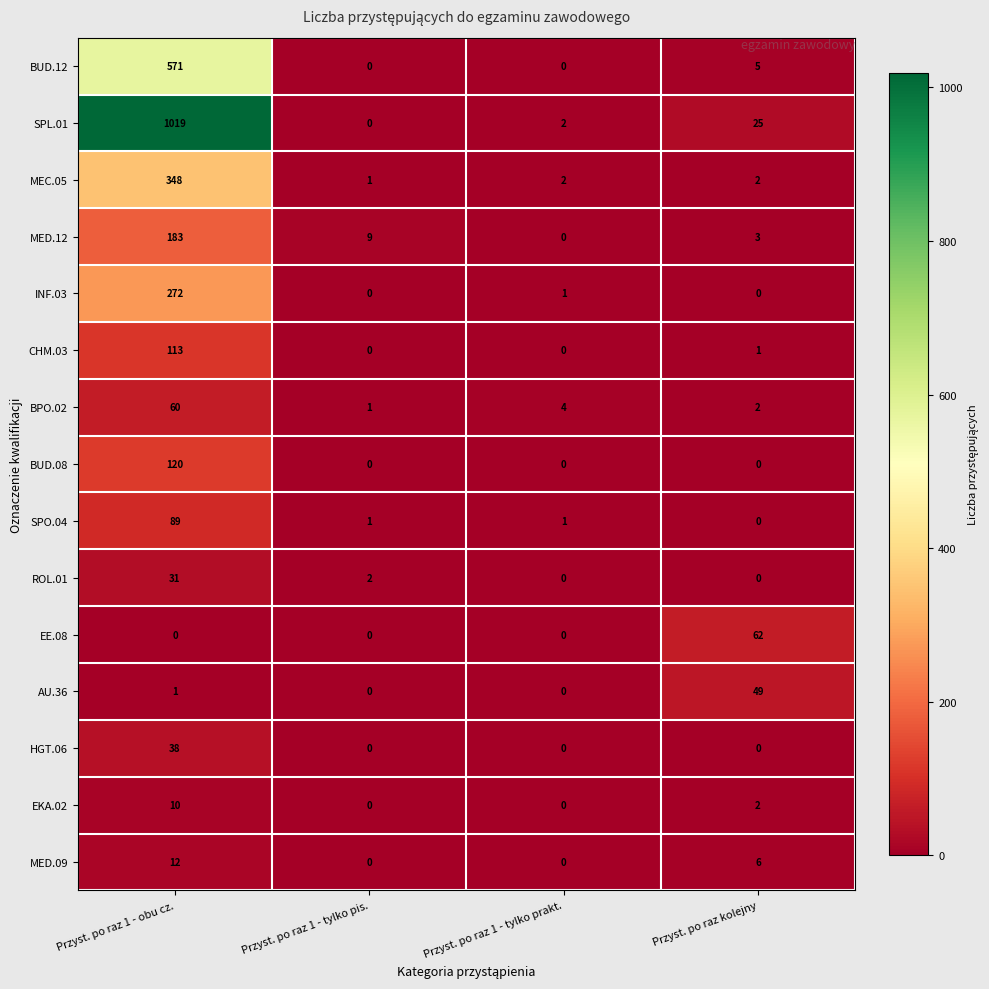

At which category is the sum across all series the highest?

Przyst. po raz 1 - obu cz.